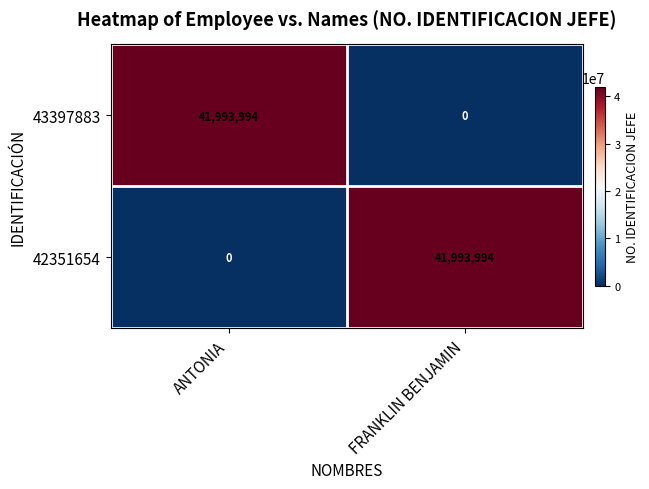

The 43397883 series shows 0 at FRANKLIN BENJAMIN. True or false?

True